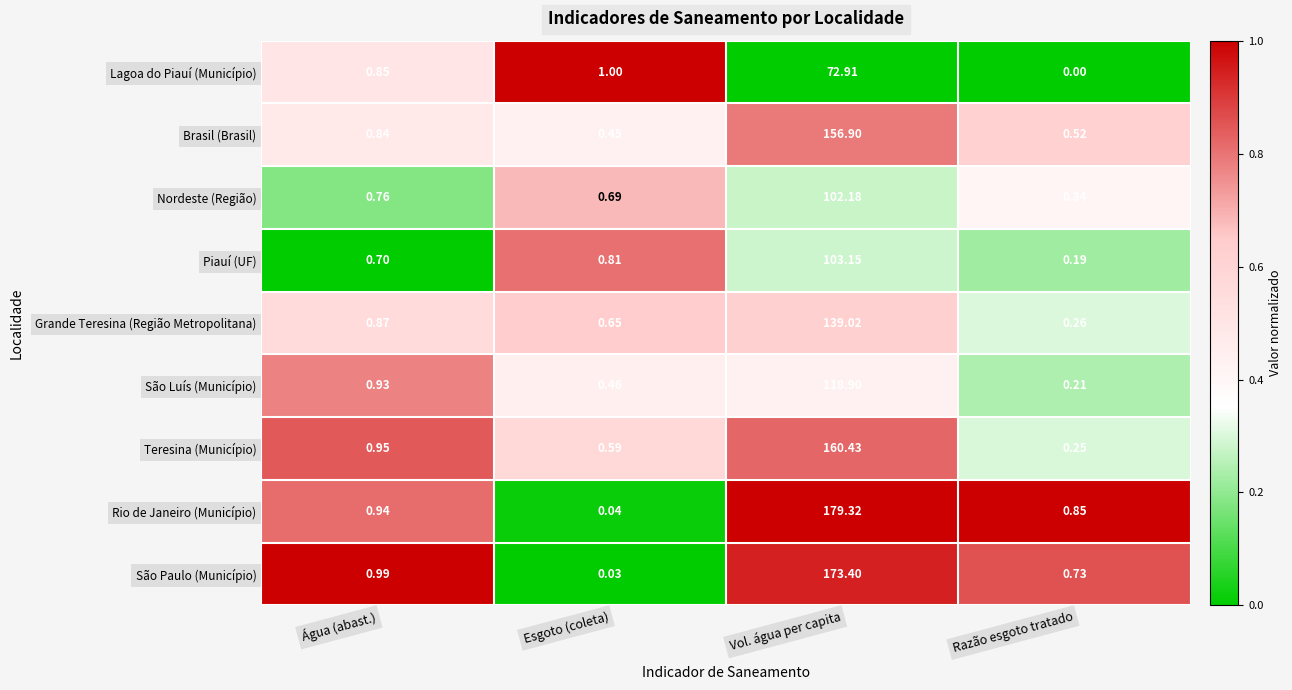

Between Vol. água per capita and Razão esgoto tratado, which series saw the biggest shift?

Rio de Janeiro (Município)